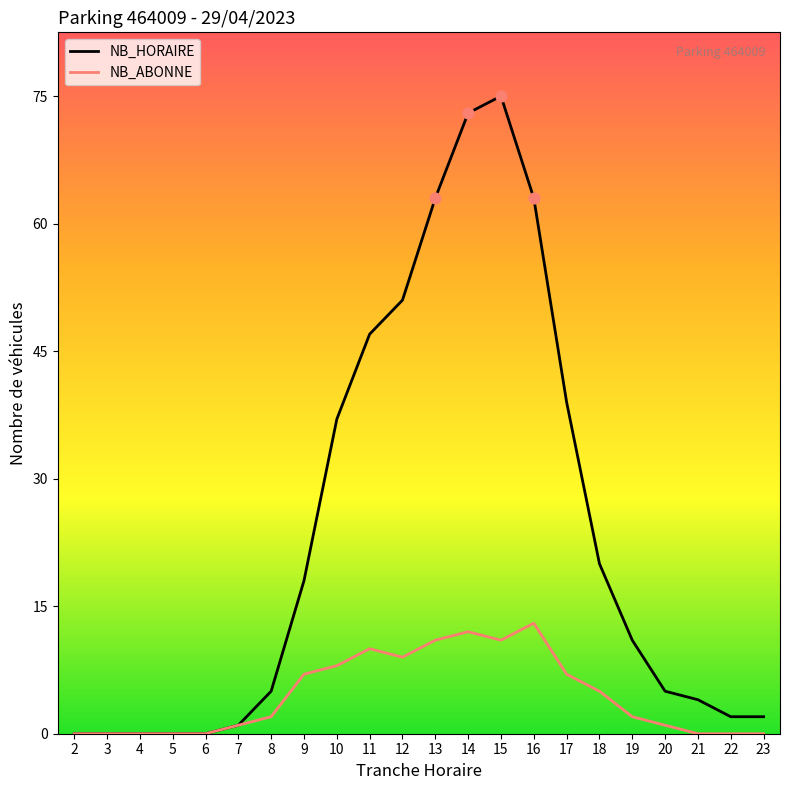

Which series contains the lowest Y value?

NB_HORAIRE